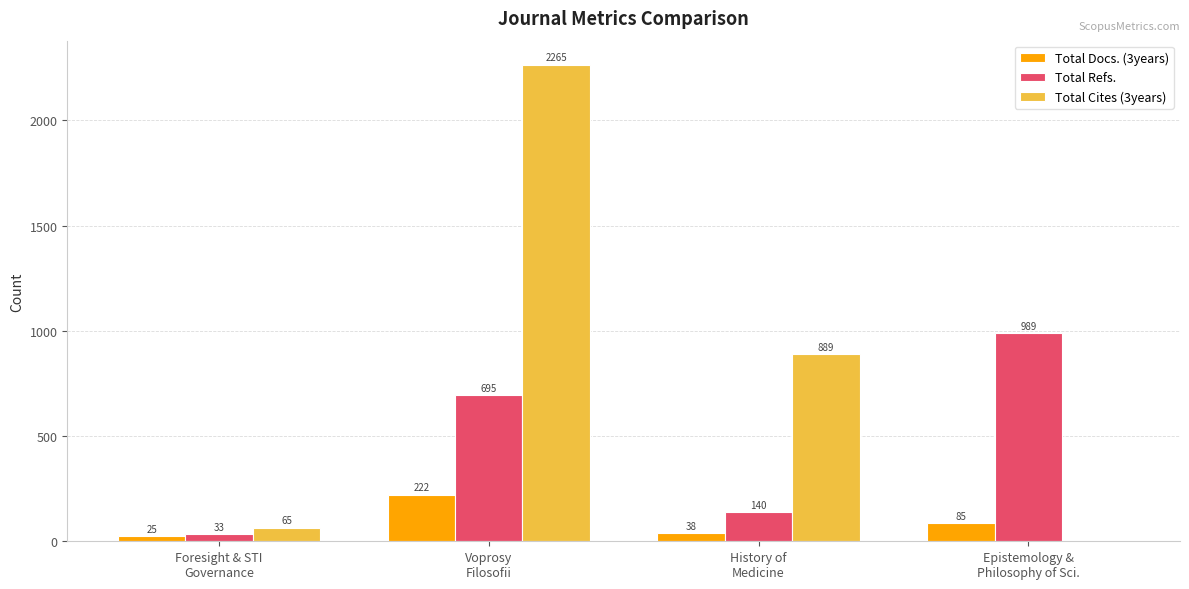

Reading left to right, what are all the values shown in this chart?

Total Docs. (3years): Foresight & STI
Governance=25	Voprosy
Filosofii=222	History of
Medicine=38	Epistemology &
Philosophy of Sci.=85
Total Refs.: Foresight & STI
Governance=33	Voprosy
Filosofii=695	History of
Medicine=140	Epistemology &
Philosophy of Sci.=989
Total Cites (3years): Foresight & STI
Governance=65	Voprosy
Filosofii=2265	History of
Medicine=889	Epistemology &
Philosophy of Sci.=0